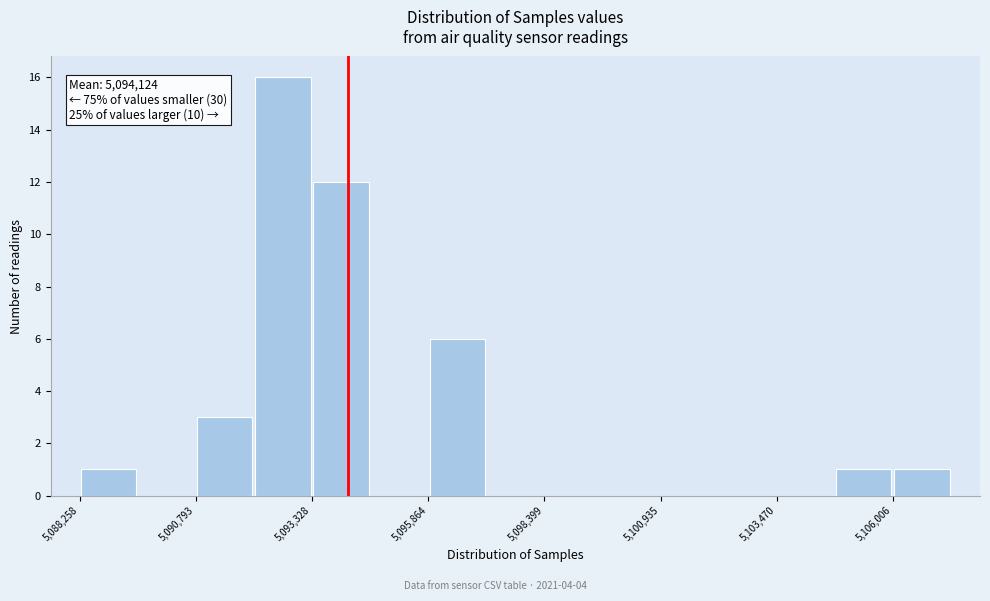

Read against the x-axis, roughly where is the centre of the tallest bar?

5092500